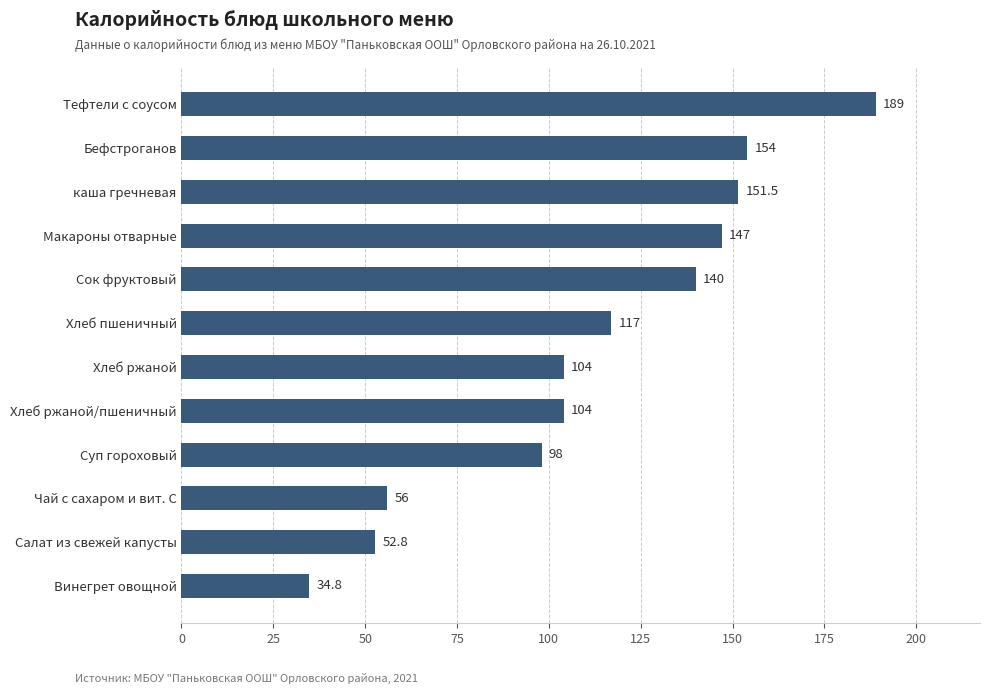

Reading bottom to top, what are all the values shown in this chart?

Винегрет овощной=34.8	Салат из свежей капусты=52.8	Чай с сахаром и вит. С=56.0	Суп гороховый=98.0	Хлеб ржаной/пшеничный=104.0	Хлеб ржаной=104.0	Хлеб пшеничный=117.0	Сок фруктовый=140.0	Макароны отварные=147.0	каша гречневая=151.5	Бефстроганов=154.0	Тефтели с соусом=189.0